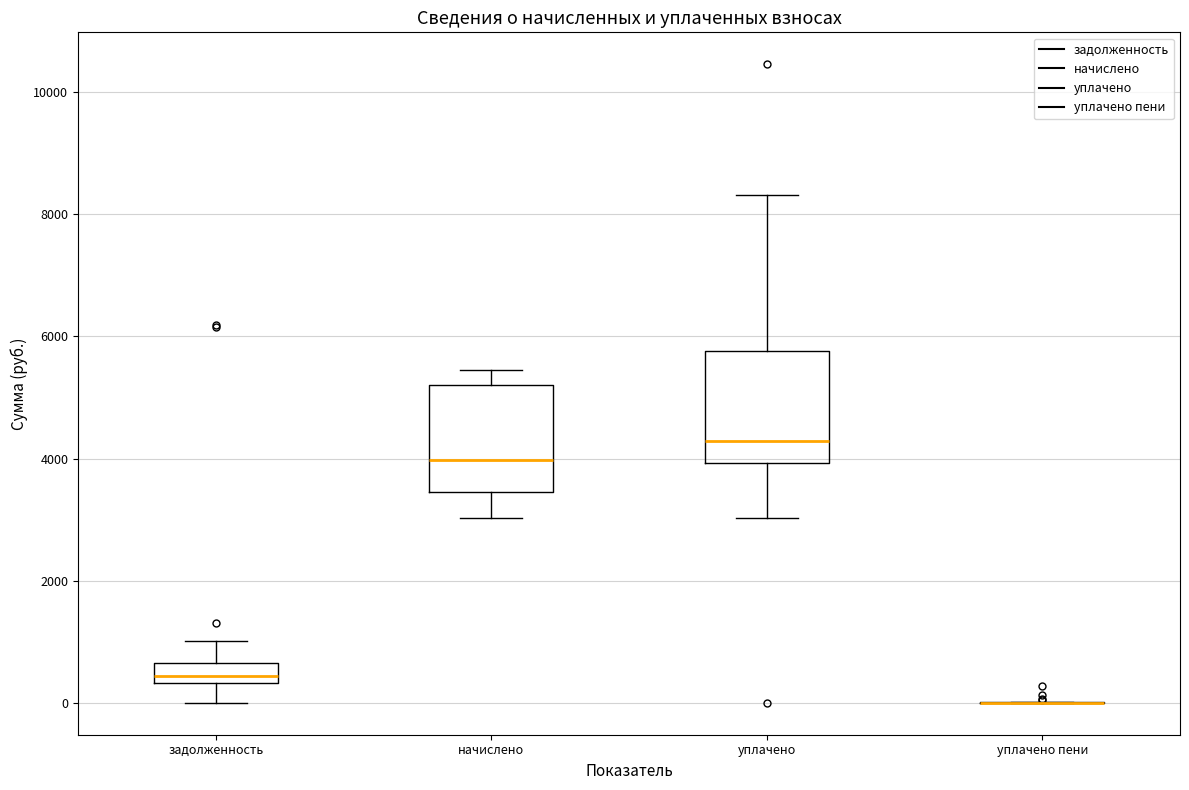

Reading left to right, transcribe this box plot: for each box, give where its median line is, the range the box spans, and where its two whiskers end, as read against the y-axis. The values are not printed on the chart, so give them approximately, as read against the axis.

задолженность: median 400 (just above the box's lower edge), box 400 to 600, whiskers 0 to 1000
начислено: median 4000, box 3400 to 5200, whiskers 3000 to 5400
уплачено: median 4200, box 4000 to 5800, whiskers 3000 to 8400
уплачено пени: box collapsed to a line at 0, whiskers 0 to 0